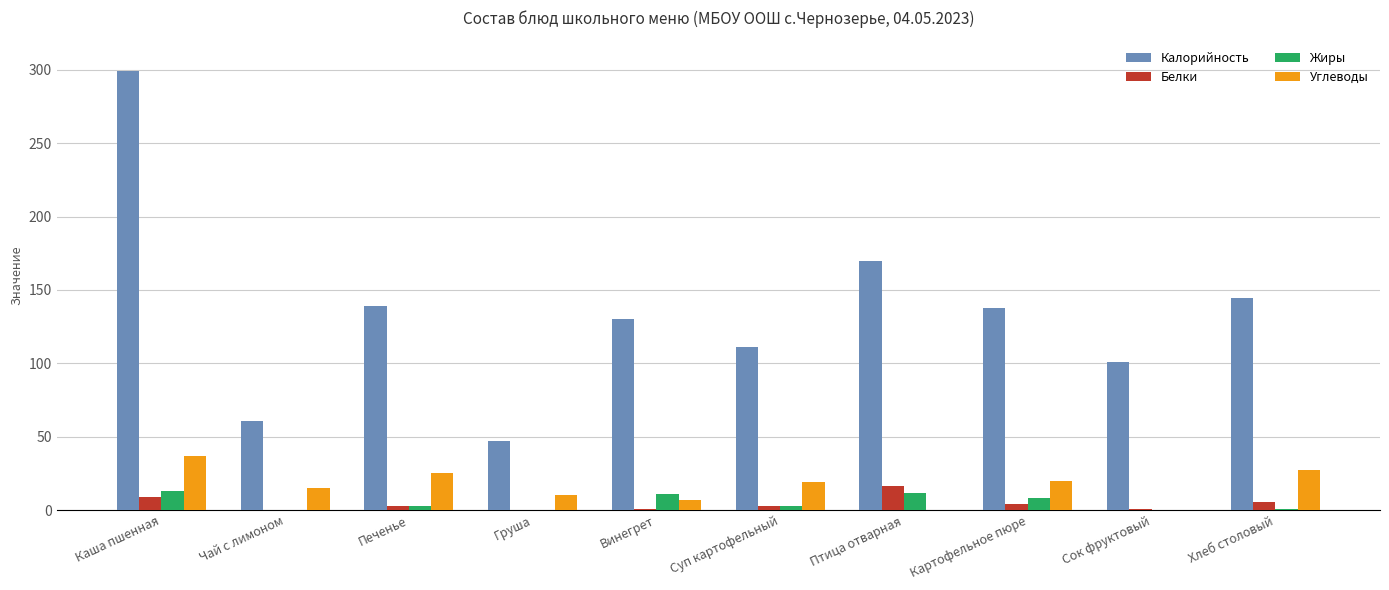

Which category has the highest value across all series?

Каша пшенная